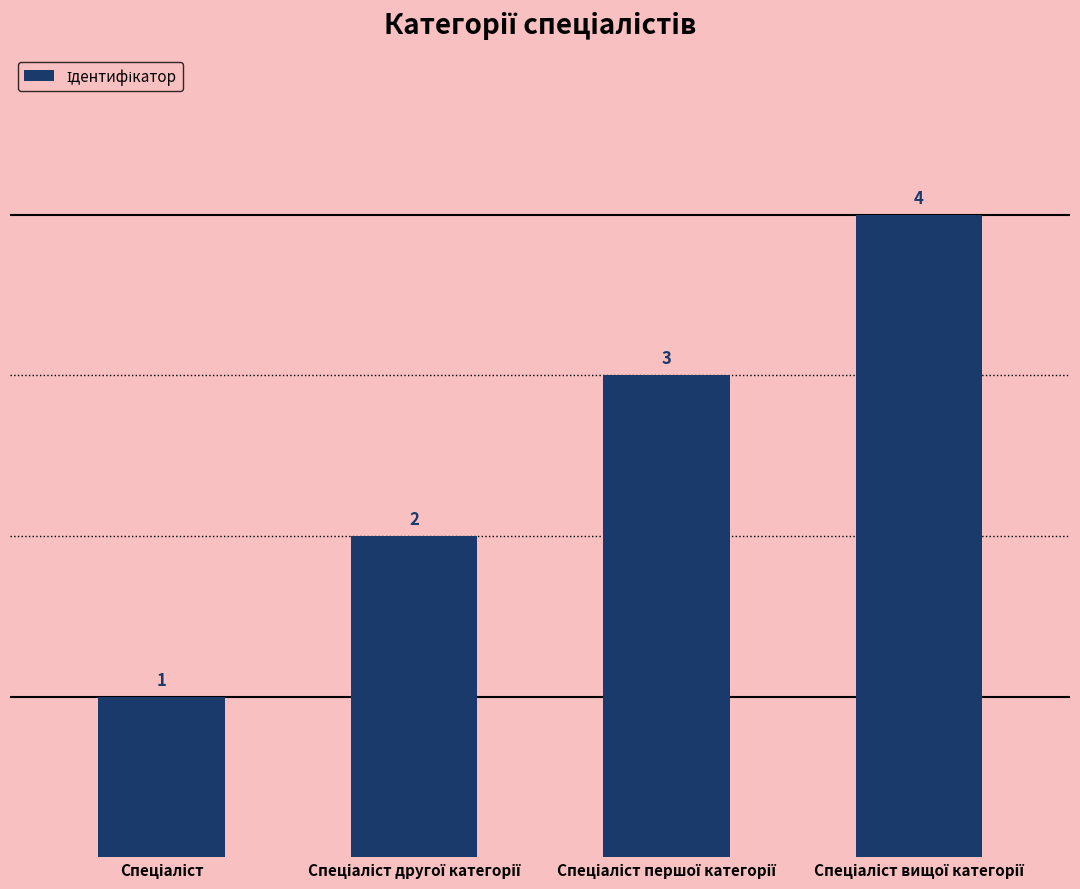

What is the value of the 2nd bar from the left?

2